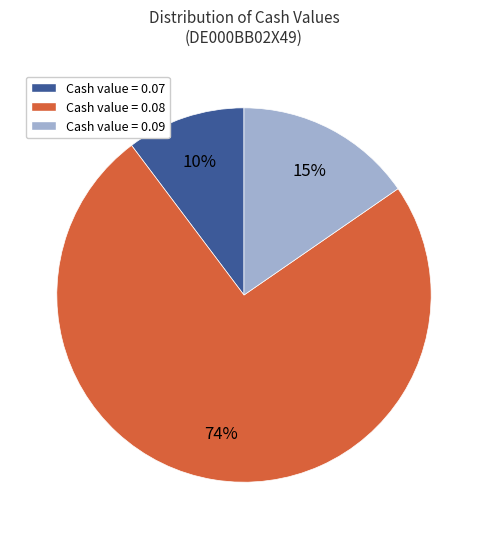

To the nearest percent, what is the average slice percentage?

33%